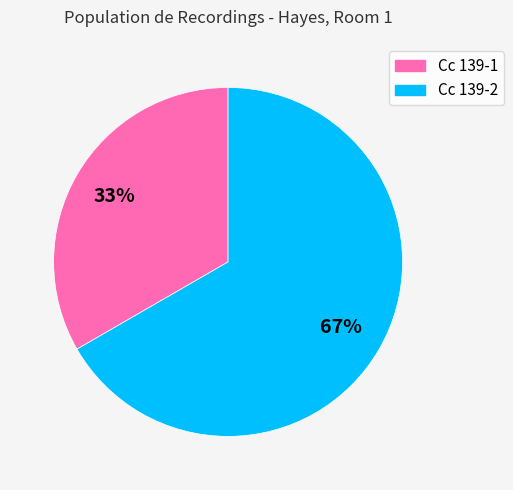

Combined, do Cc 139-1 and Cc 139-2 account for over 50%?

Yes